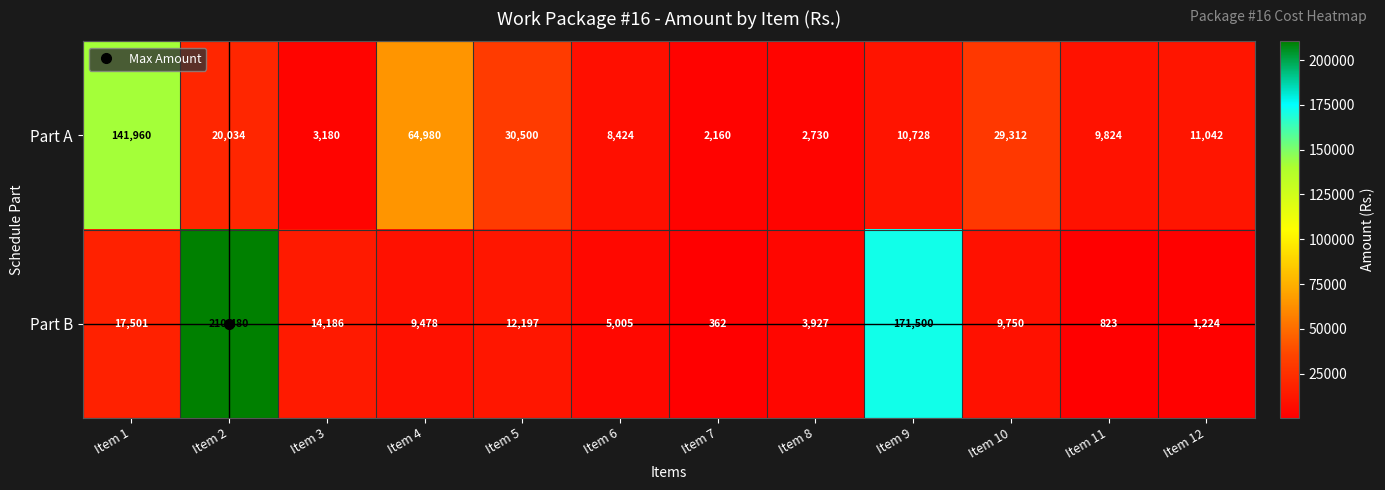

At which category is the sum across all series the highest?

Item 2